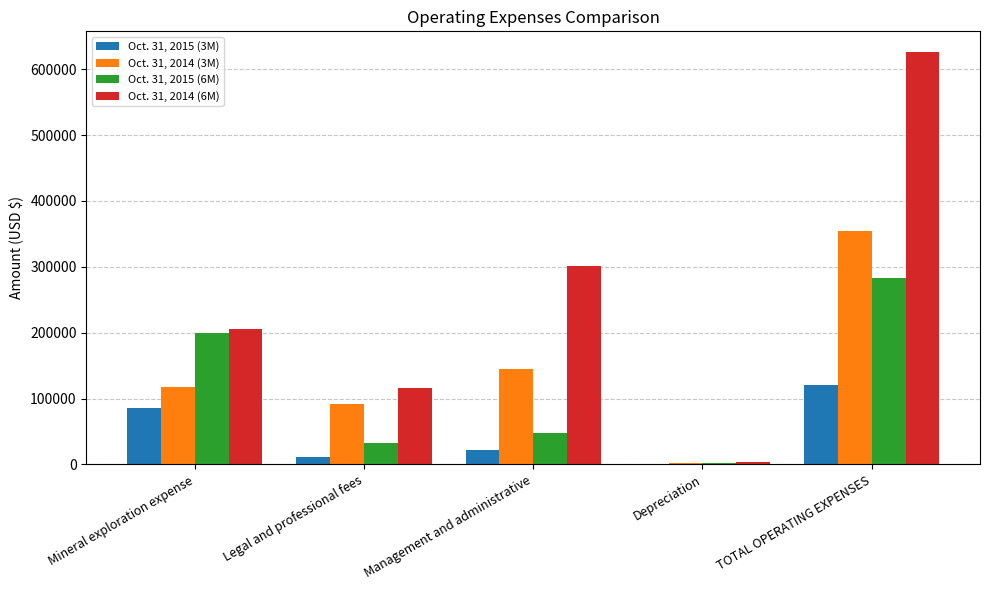

What is the sum of all Oct. 31, 2015 (6M) values?

566056